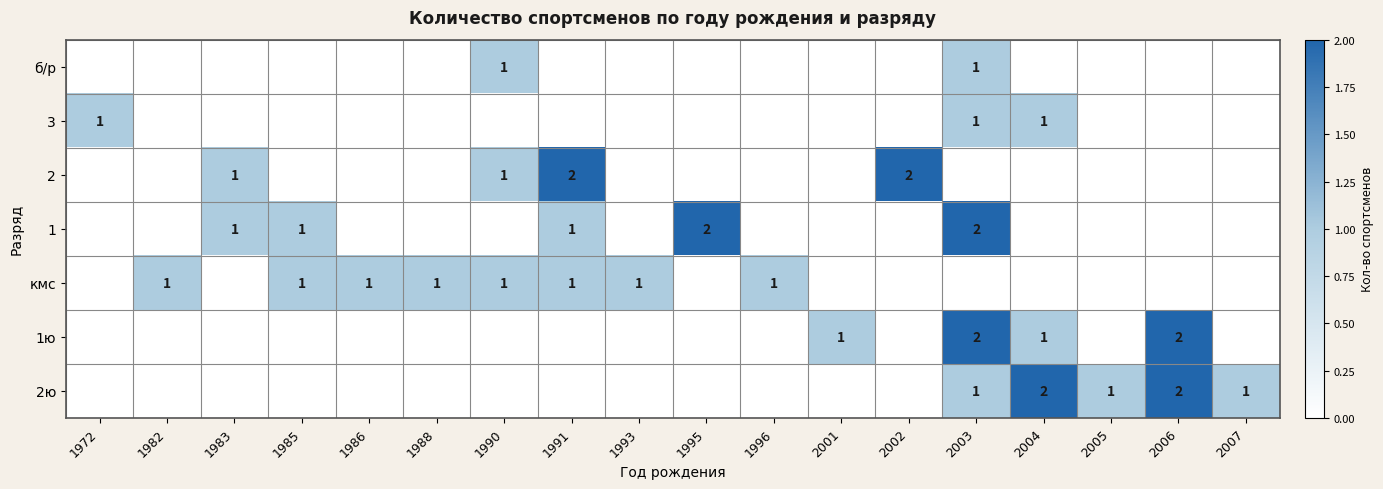

Which category has the lowest value across all series?

1972